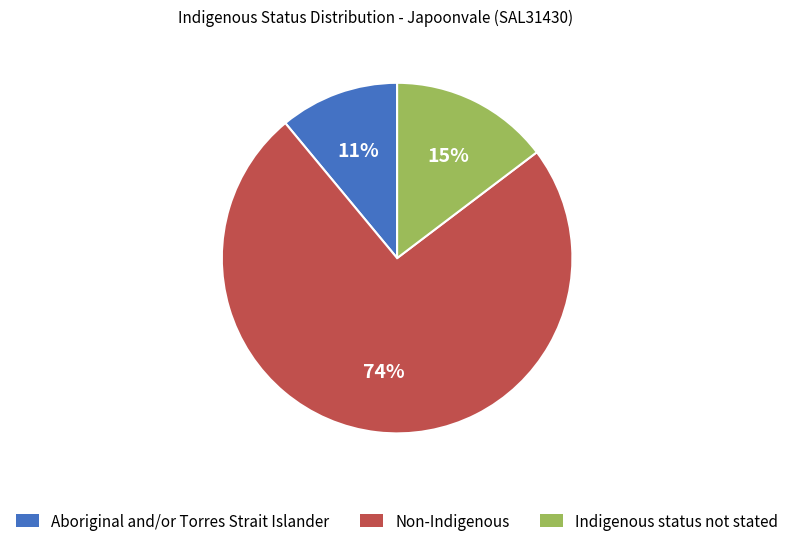

Rank the categories by value from lowest to highest.

Aboriginal and/or Torres Strait Islander, Indigenous status not stated, Non-Indigenous